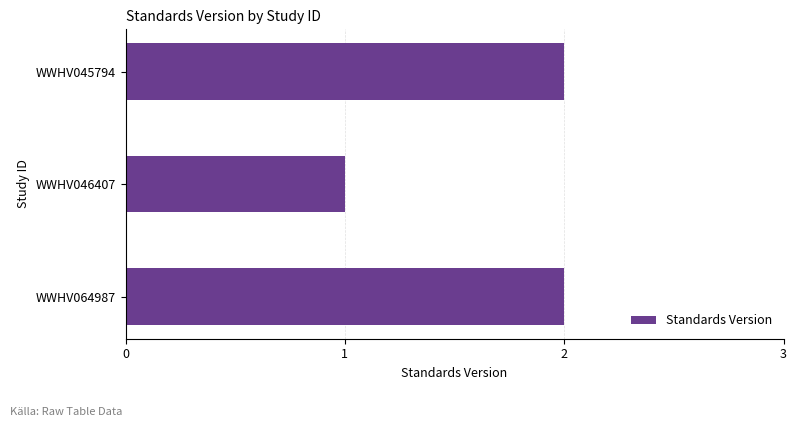

What is the value of the 3rd bar from the top?

2